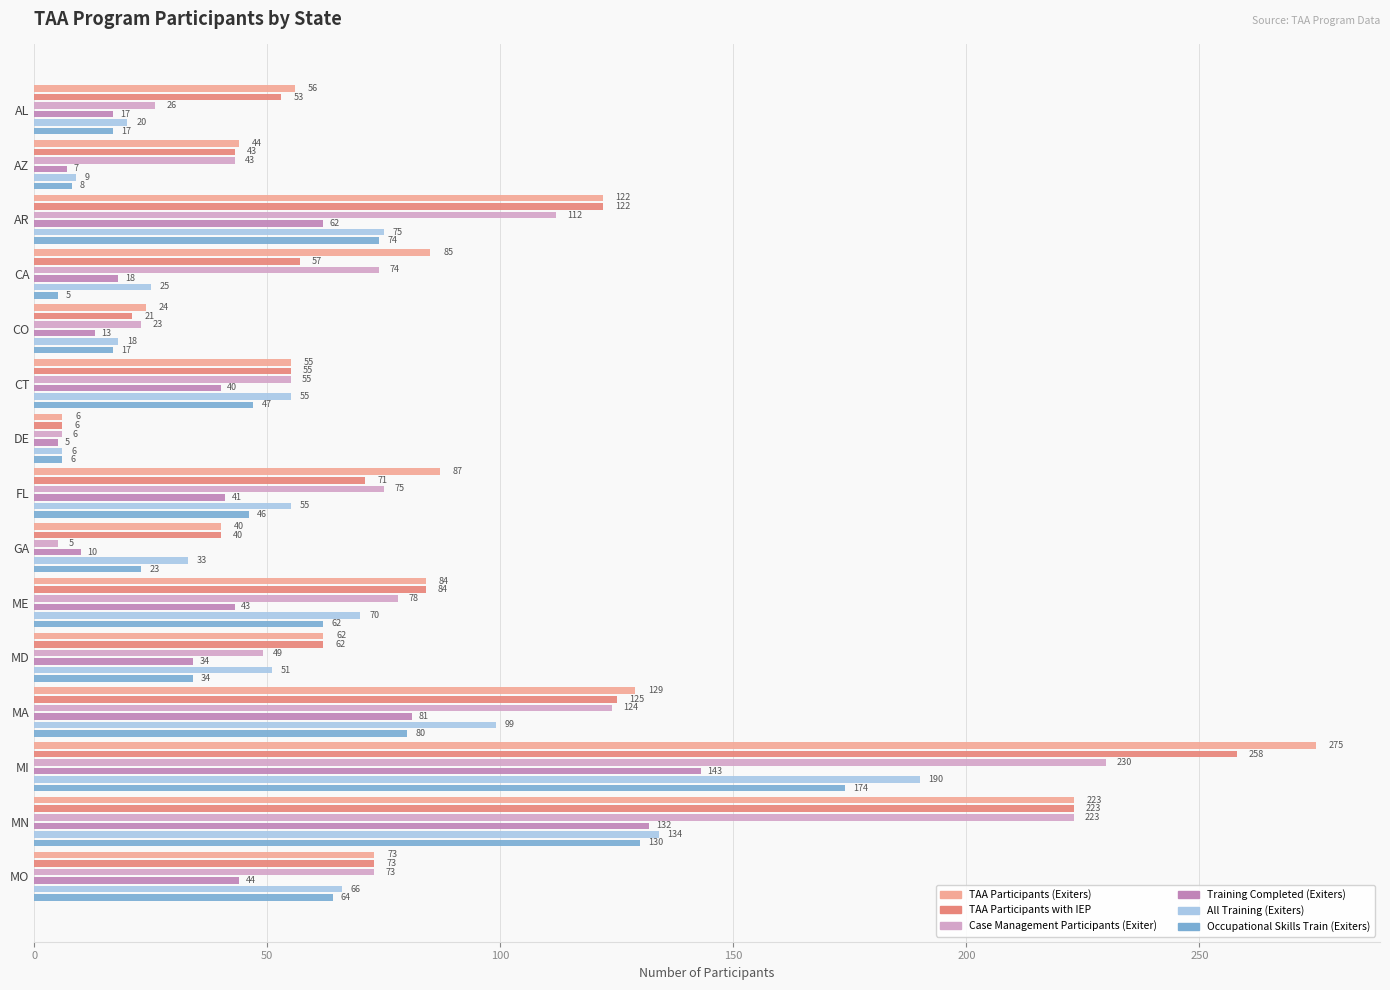

How many data points in TAA Participants with IEP are above 62?

7